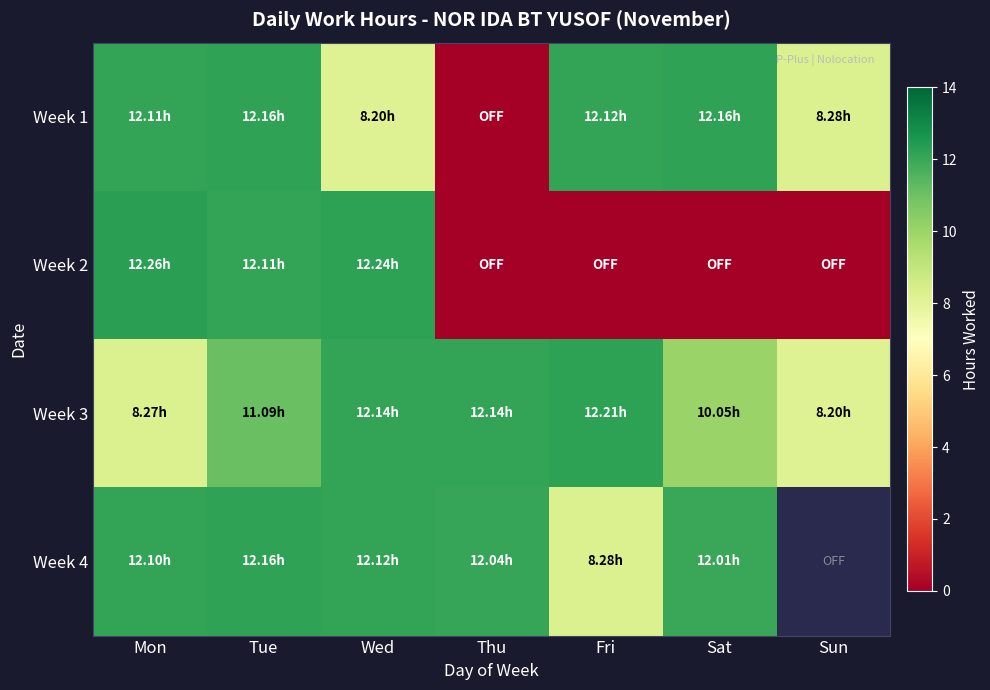

Is it true that Week 1 equals 2.2 at Wed?

False